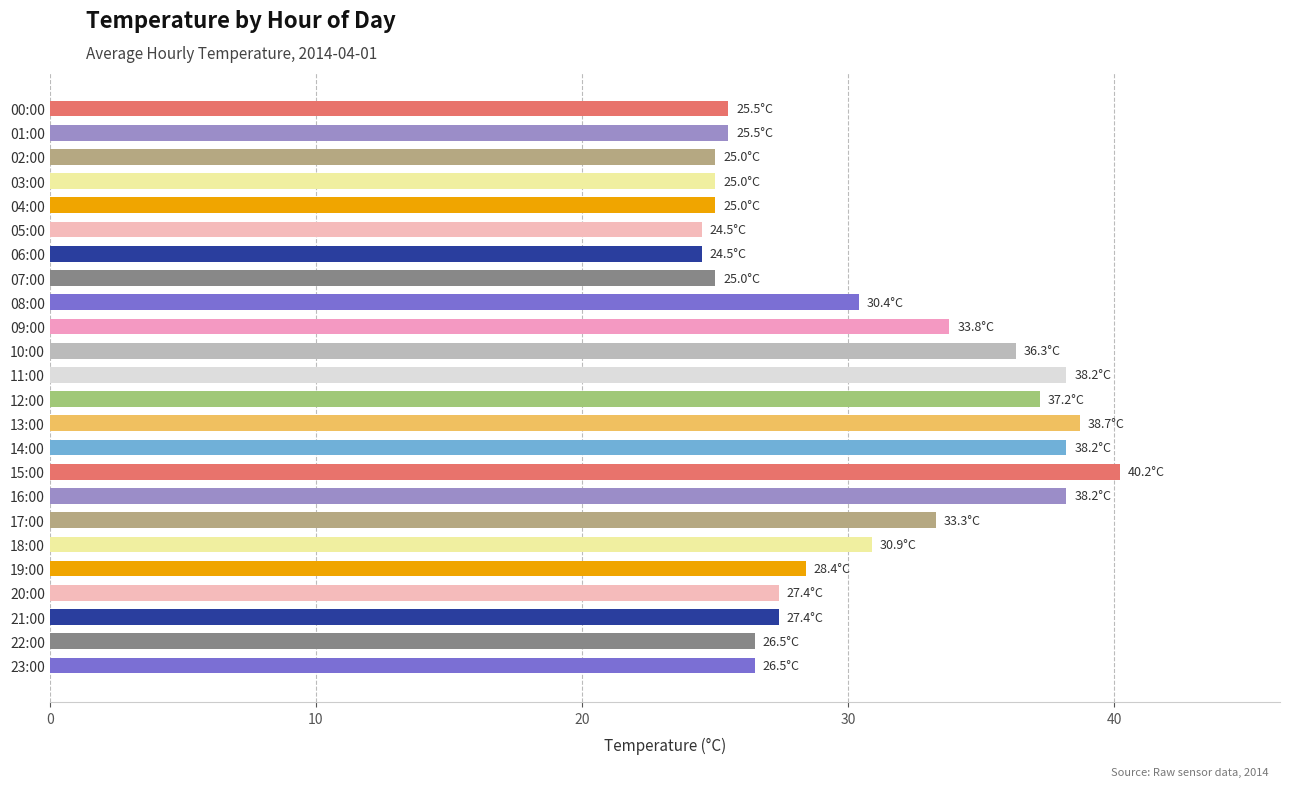

What is the average value?

30.5